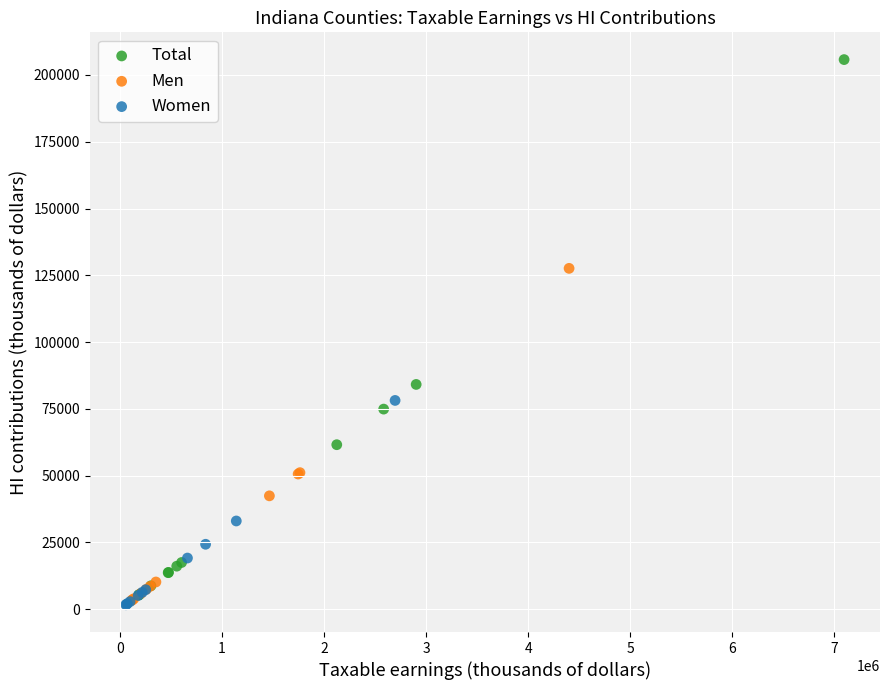

Which series contains the highest Y value?

Total